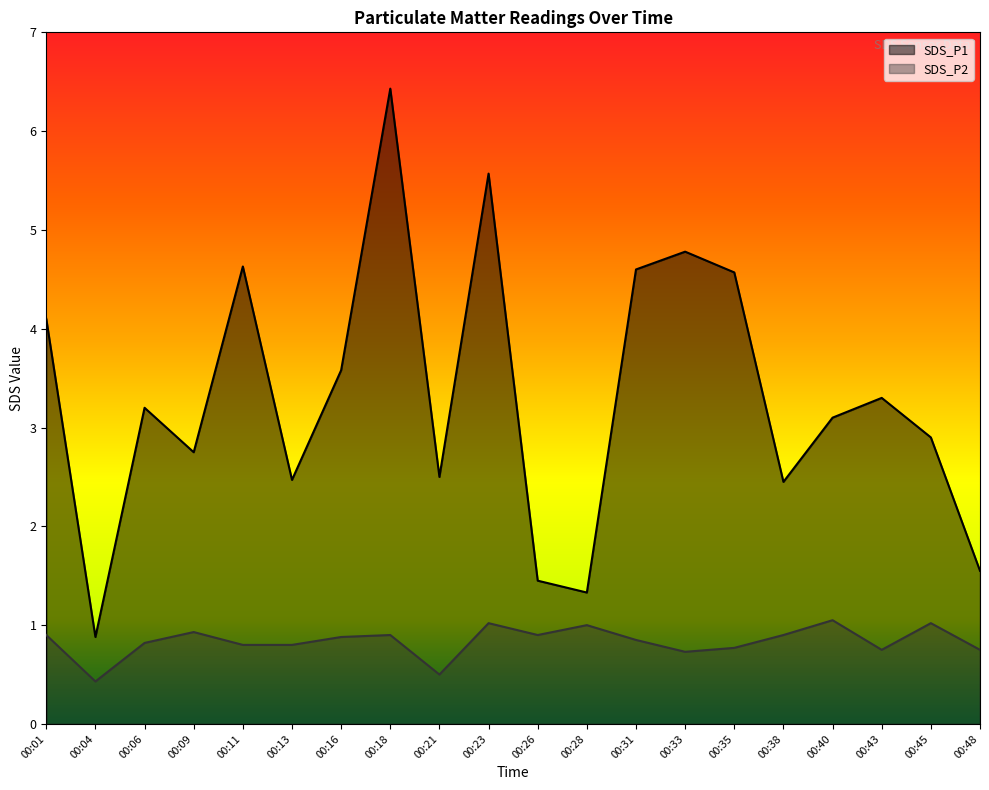

True or false: SDS_P2 and SDS_P1 cross at least once.

False